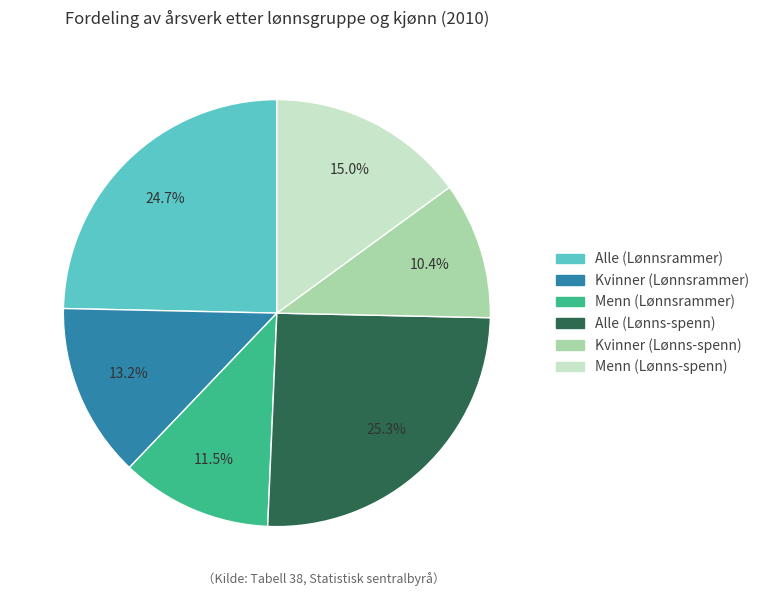

Is there a majority slice in this chart?

No